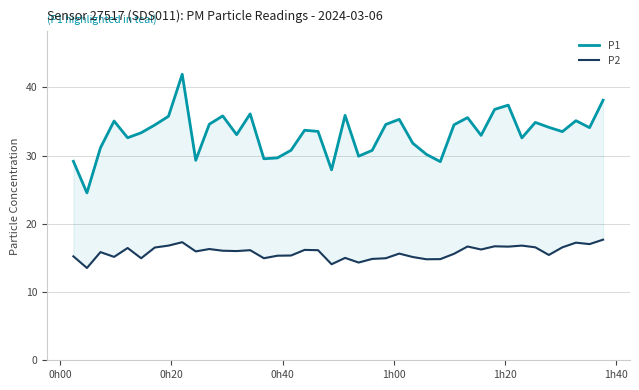

At how many categories does at least one series exceed 41?

1